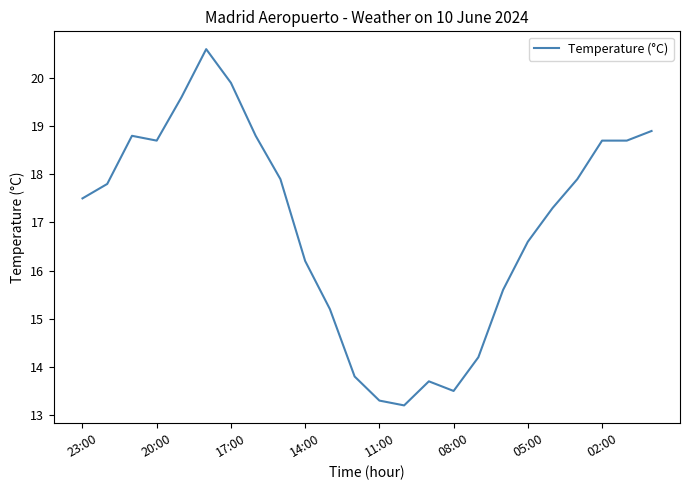

What is the greatest value displayed?

20.6